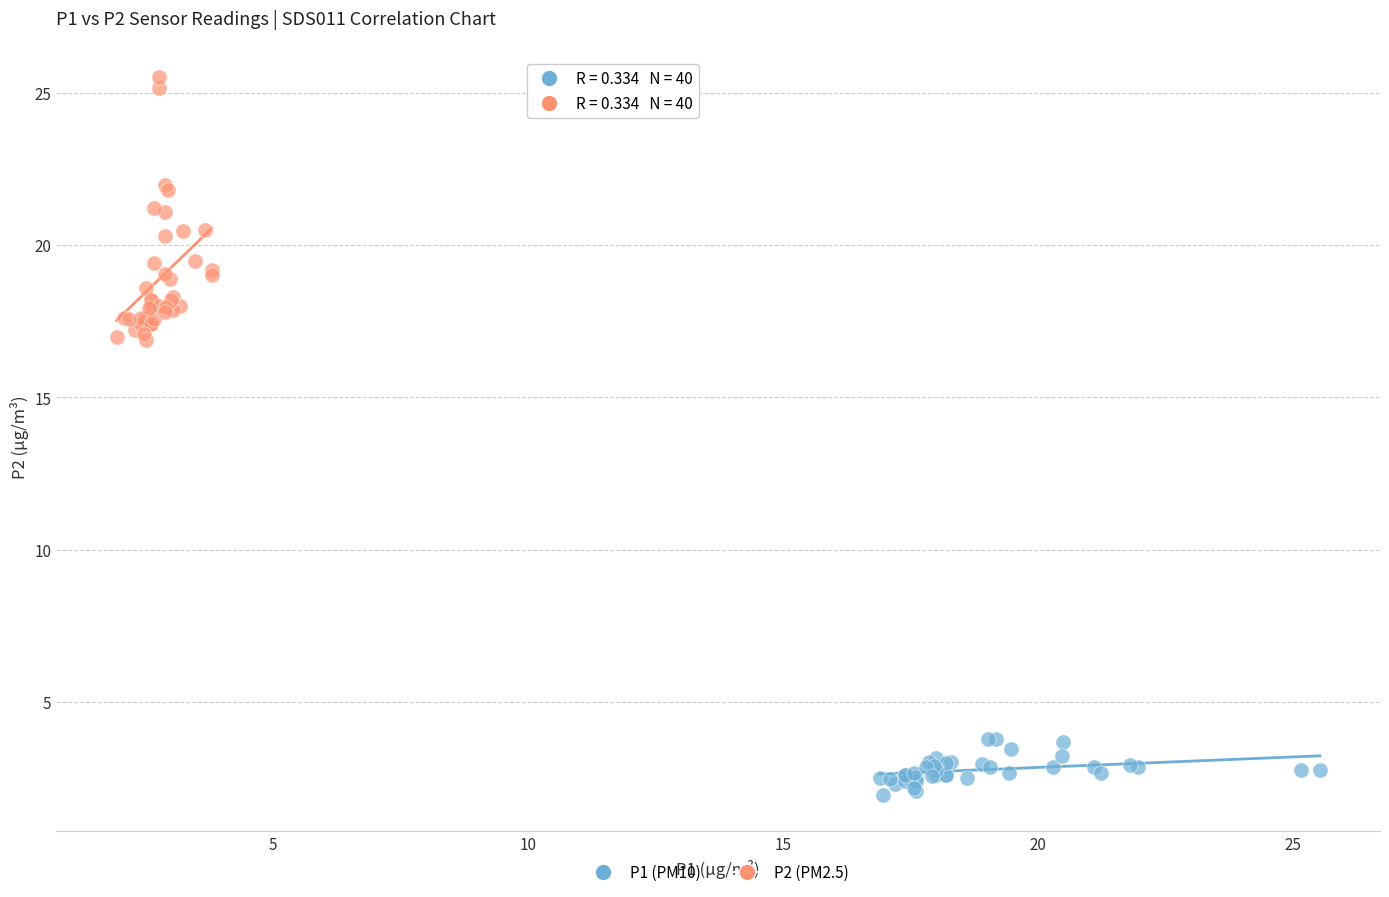

Which series reaches the minimum Y coordinate?

P1 (PM10)